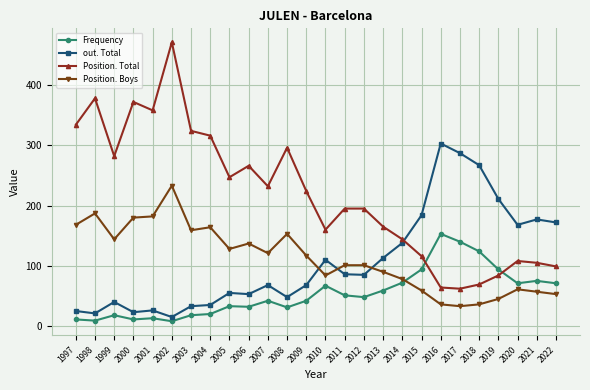

Where does the Position. Boys series first go above 117?

1997